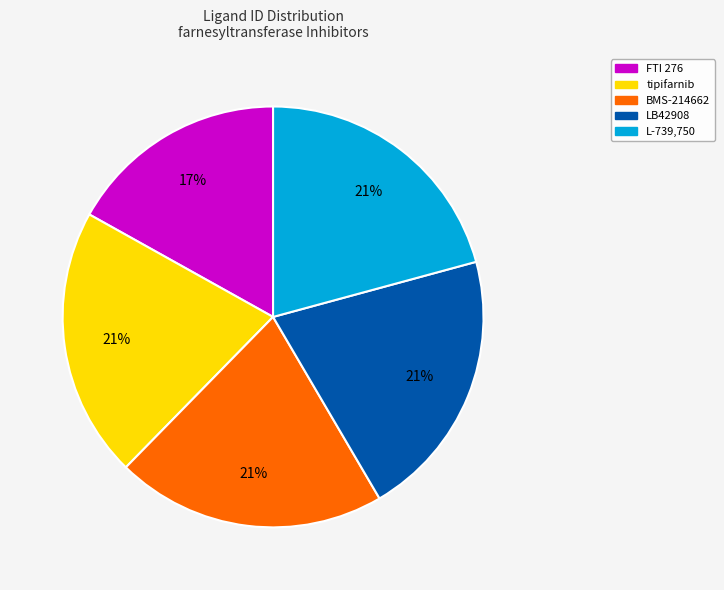

To the nearest percent, what is the combined percentage of LB42908 and BMS-214662?

42%